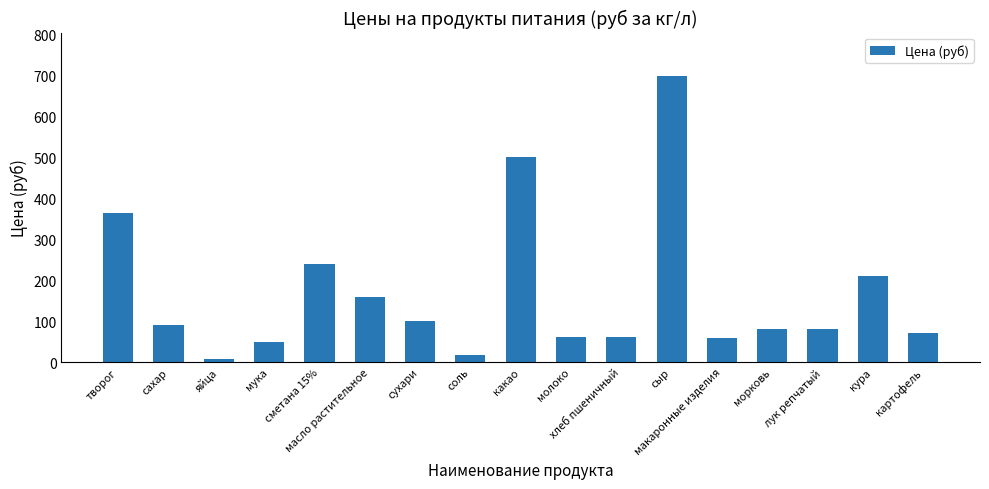

Where is the data nearest to the value 353?

творог